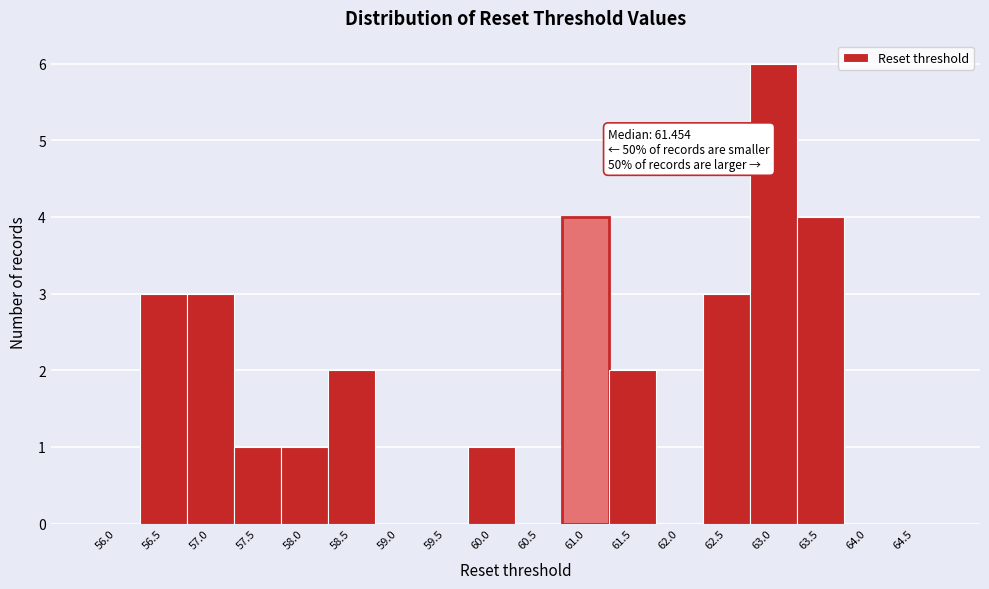

Reading right to left, list all the values displayed in this chart.

64.5=0	64.0=0	63.5=4	63.0=6	62.5=3	62.0=0	61.5=2	61.0=4	60.5=0	60.0=1	59.5=0	59.0=0	58.5=2	58.0=1	57.5=1	57.0=3	56.5=3	56.0=0